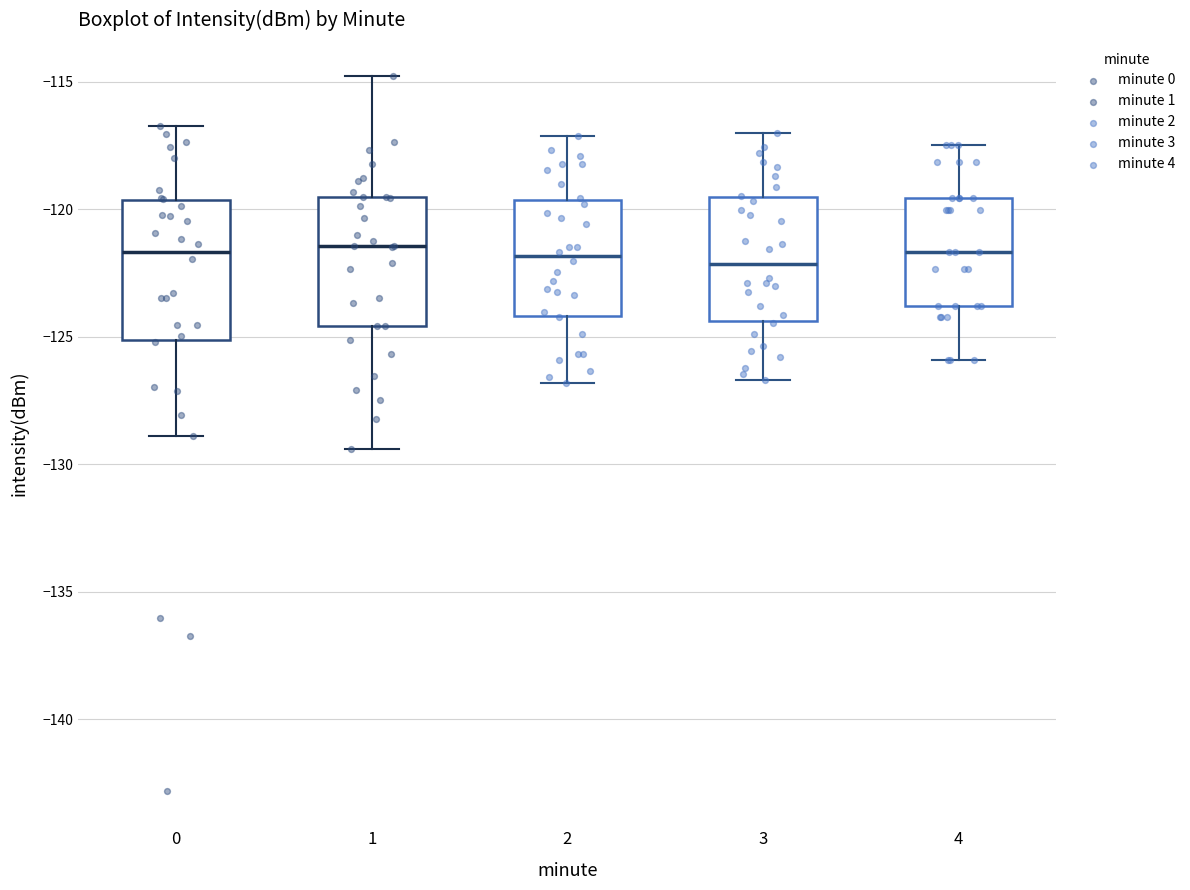

Reading left to right, read every box against the y-axis: the position of its median line, the range the box covers, and the ends of its whiskers. The values are not printed on the chart, so give them approximately, as read against the axis.

0: median -121.5, box -125.0 to -119.5, whiskers -129.0 to -116.5
1: median -121.5, box -124.5 to -119.5, whiskers -129.5 to -115.0
2: median -122.0, box -124.0 to -119.5, whiskers -127.0 to -117.0
3: median -122.0, box -124.5 to -119.5, whiskers -126.5 to -117.0
4: median -121.5, box -124.0 to -119.5, whiskers -126.0 to -117.5